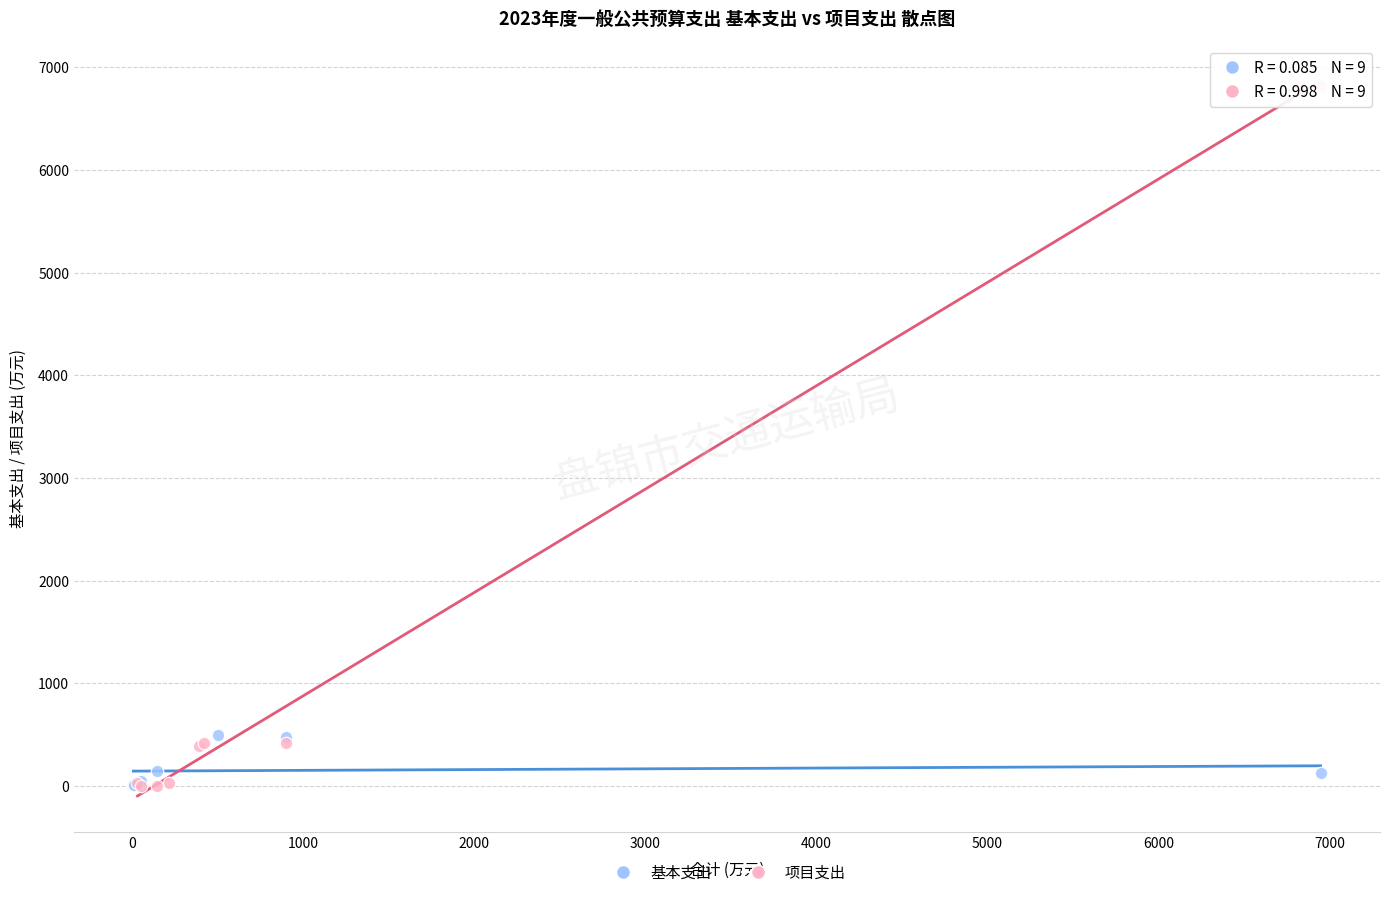

Which series contains the highest Y value?

项目支出